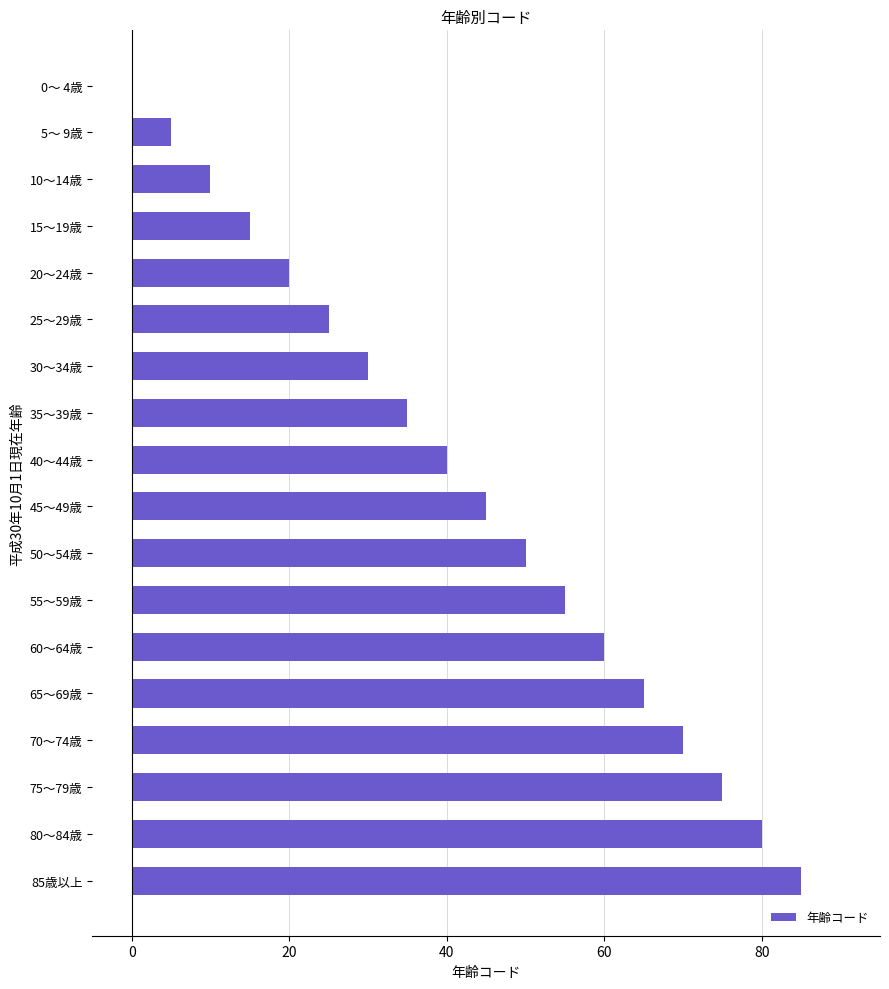

The value at 20～24歳 is 20. True or false?

True